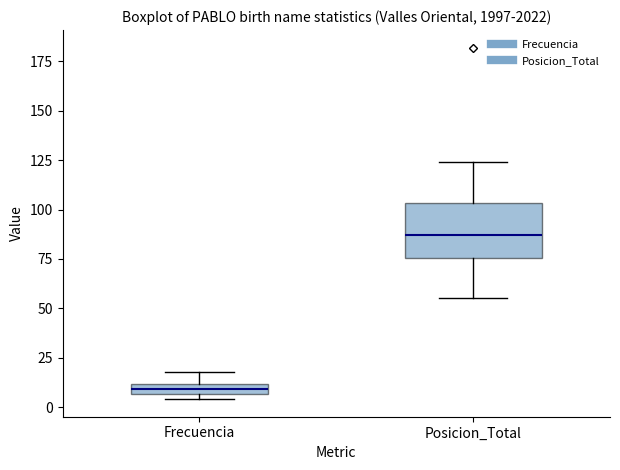

Which box's median line is the highest?

Posicion_Total